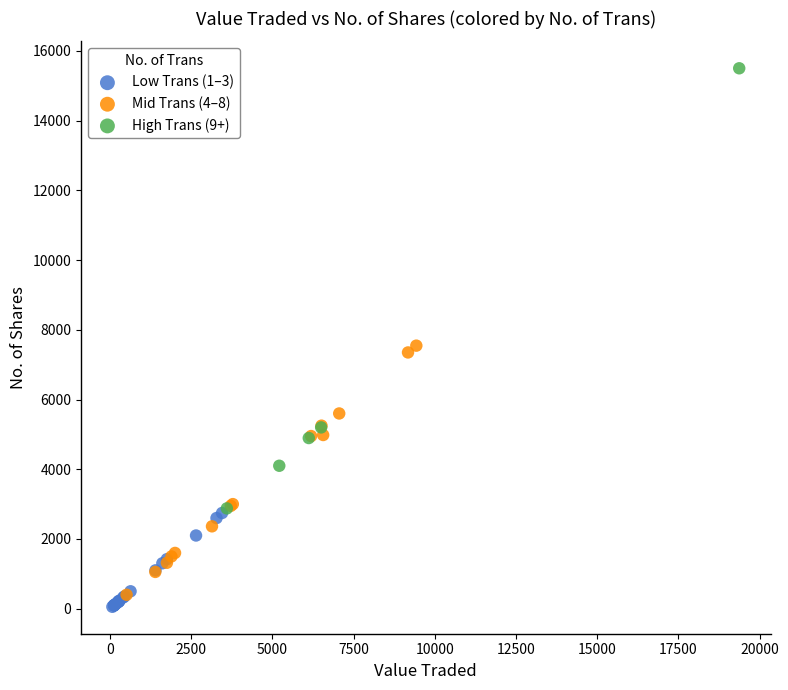

Which series contains the lowest Y value?

Low Trans (1–3)